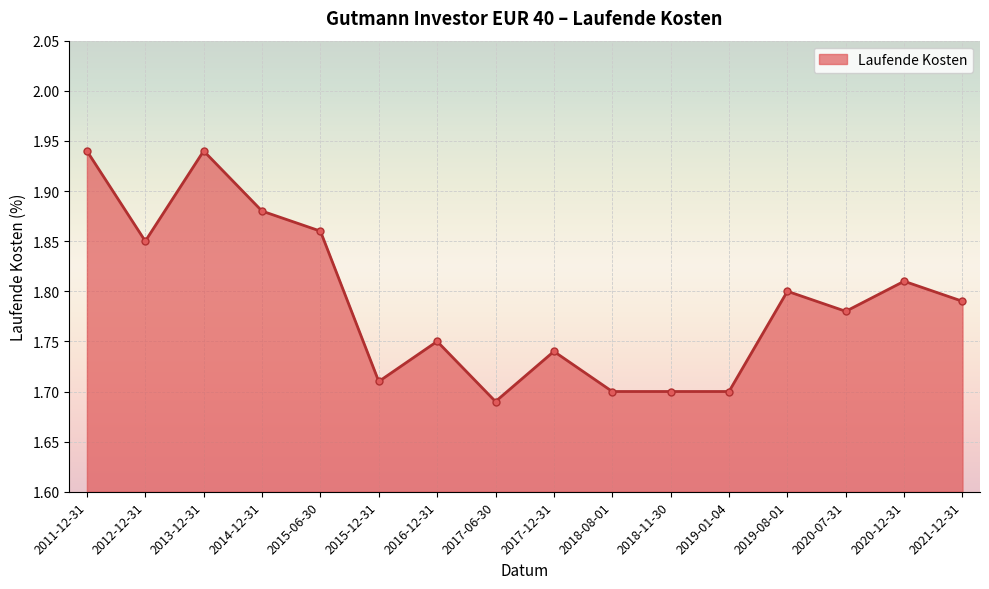

Where is the data nearest to the value 1?

2017-06-30